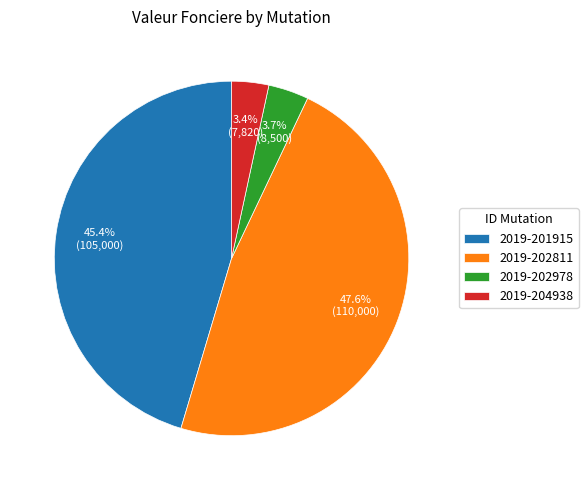

To the nearest percent, what is the combined percentage of 2019-201915 and 2019-202978?

49%